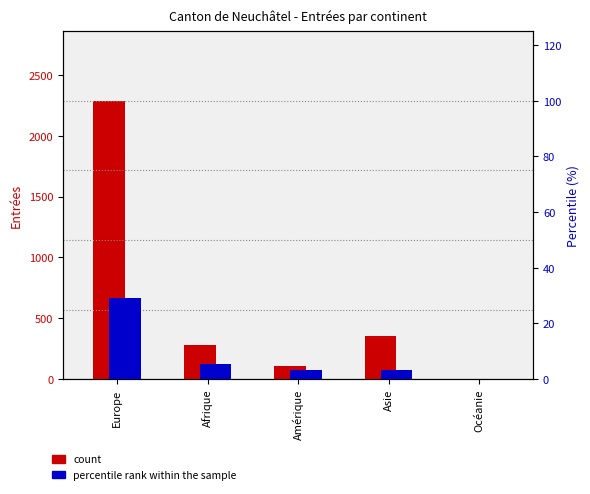

True or false: percentile rank within the sample has a value of 43.0 at Europe.

False